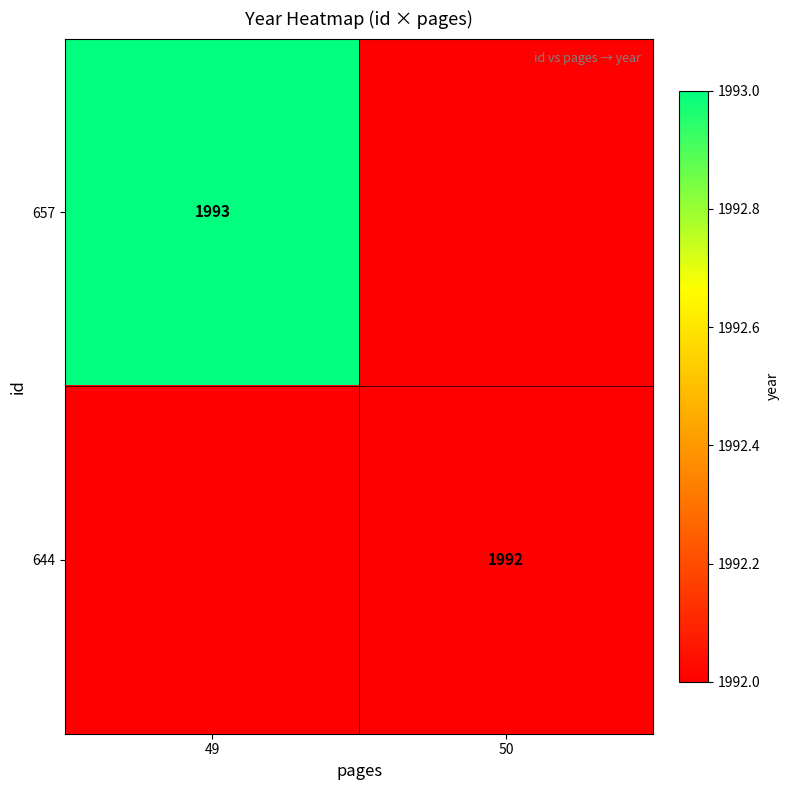

Is it true that 644 equals 1992 at 50?

True